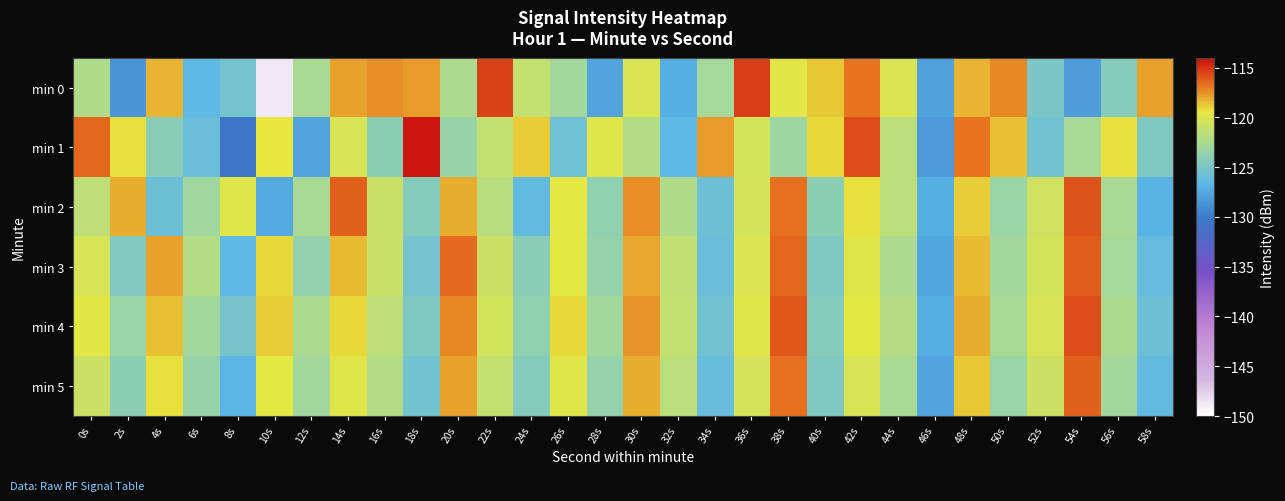

Reading left to right, transcribe all the data shown in this chart.

min 0: 0s=-122.3	2s=-128.6	4s=-118.3	6s=-126.5	8s=-125.3	10s=-148.8	12s=-122.6	14s=-117.8	16s=-117.5	18s=-117.7	20s=-122.4	22s=-115.5	24s=-121.2	26s=-122.9	28s=-127.7	30s=-120.1	32s=-127.2	34s=-122.8	36s=-115.3	38s=-119.7	40s=-118.8	42s=-116.8	44s=-120.1	46s=-127.9	48s=-118.3	50s=-117.3	52s=-125.0	54s=-128.2	56s=-124.4	58s=-117.9
min 1: 0s=-116.4	2s=-119.3	4s=-124.2	6s=-125.8	8s=-130.6	10s=-119.5	12s=-127.7	14s=-120.2	16s=-124.0	18s=-114.2	20s=-123.5	22s=-121.3	24s=-118.9	26s=-125.6	28s=-119.8	30s=-122.1	32s=-126.4	34s=-117.7	36s=-120.5	38s=-123.2	40s=-119.1	42s=-115.8	44s=-121.7	46s=-128.3	48s=-116.9	50s=-118.6	52s=-125.4	54s=-122.7	56s=-119.3	58s=-124.8
min 2: 0s=-121.5	2s=-118.2	4s=-125.7	6s=-123.1	8s=-119.8	10s=-127.4	12s=-122.6	14s=-116.3	16s=-120.9	18s=-124.5	20s=-118.1	22s=-121.8	24s=-126.3	26s=-119.6	28s=-123.9	30s=-117.5	32s=-122.2	34s=-125.8	36s=-120.4	38s=-116.7	40s=-124.1	42s=-119.3	44s=-121.6	46s=-127.2	48s=-118.8	50s=-123.4	52s=-120.7	54s=-115.9	56s=-122.5	58s=-126.8
min 3: 0s=-120.3	2s=-124.6	4s=-117.8	6s=-122.1	8s=-126.5	10s=-119.2	12s=-123.8	14s=-118.4	16s=-121.0	18s=-125.3	20s=-116.6	22s=-120.8	24s=-124.2	26s=-119.5	28s=-123.7	30s=-118.0	32s=-121.4	34s=-125.9	36s=-120.1	38s=-116.4	40s=-124.7	42s=-119.9	44s=-122.3	46s=-127.6	48s=-118.5	50s=-123.0	52s=-120.6	54s=-116.2	56s=-122.8	58s=-126.1
min 4: 0s=-119.7	2s=-123.3	4s=-118.6	6s=-122.9	8s=-125.2	10s=-118.8	12s=-122.4	14s=-119.1	16s=-121.5	18s=-124.8	20s=-117.3	22s=-120.6	24s=-123.9	26s=-119.2	28s=-123.0	30s=-117.6	32s=-121.2	34s=-125.5	36s=-119.8	38s=-116.1	40s=-124.3	42s=-119.6	44s=-121.9	46s=-127.1	48s=-118.2	50s=-122.7	52s=-120.2	54s=-115.8	56s=-122.4	58s=-125.7
min 5: 0s=-120.8	2s=-124.1	4s=-119.3	6s=-123.5	8s=-126.7	10s=-119.5	12s=-123.0	14s=-119.8	16s=-122.1	18s=-125.4	20s=-117.9	22s=-121.2	24s=-124.5	26s=-119.8	28s=-123.6	30s=-118.2	32s=-121.7	34s=-126.0	36s=-120.4	38s=-116.7	40s=-124.8	42s=-120.2	44s=-122.5	46s=-127.7	48s=-118.7	50s=-123.3	52s=-120.8	54s=-116.3	56s=-122.9	58s=-126.3